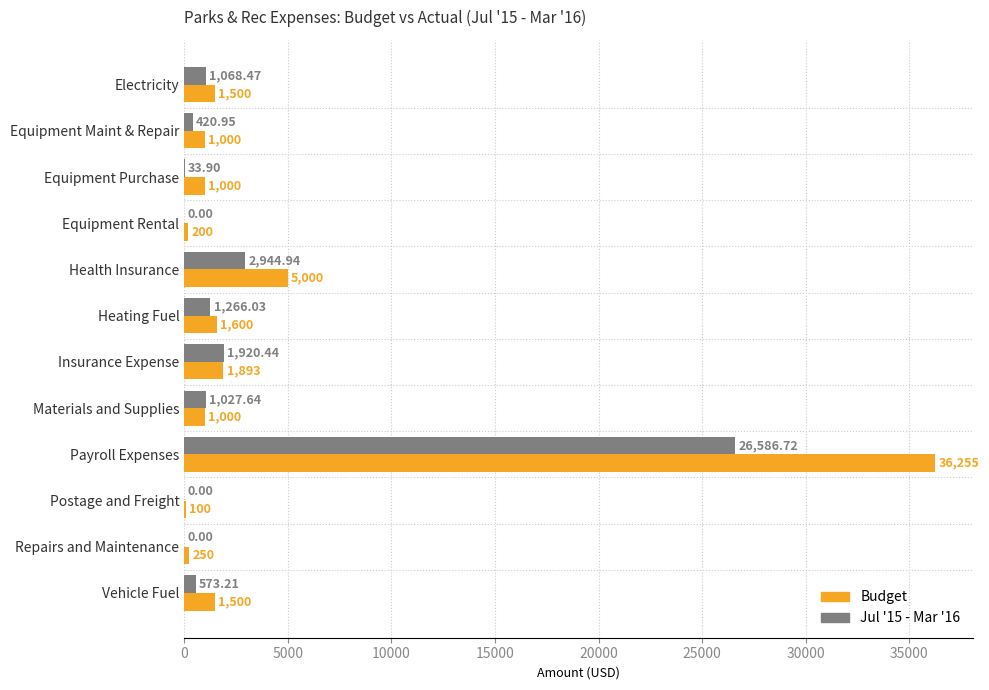

Between Health Insurance and Payroll Expenses, which series saw the biggest shift?

Budget